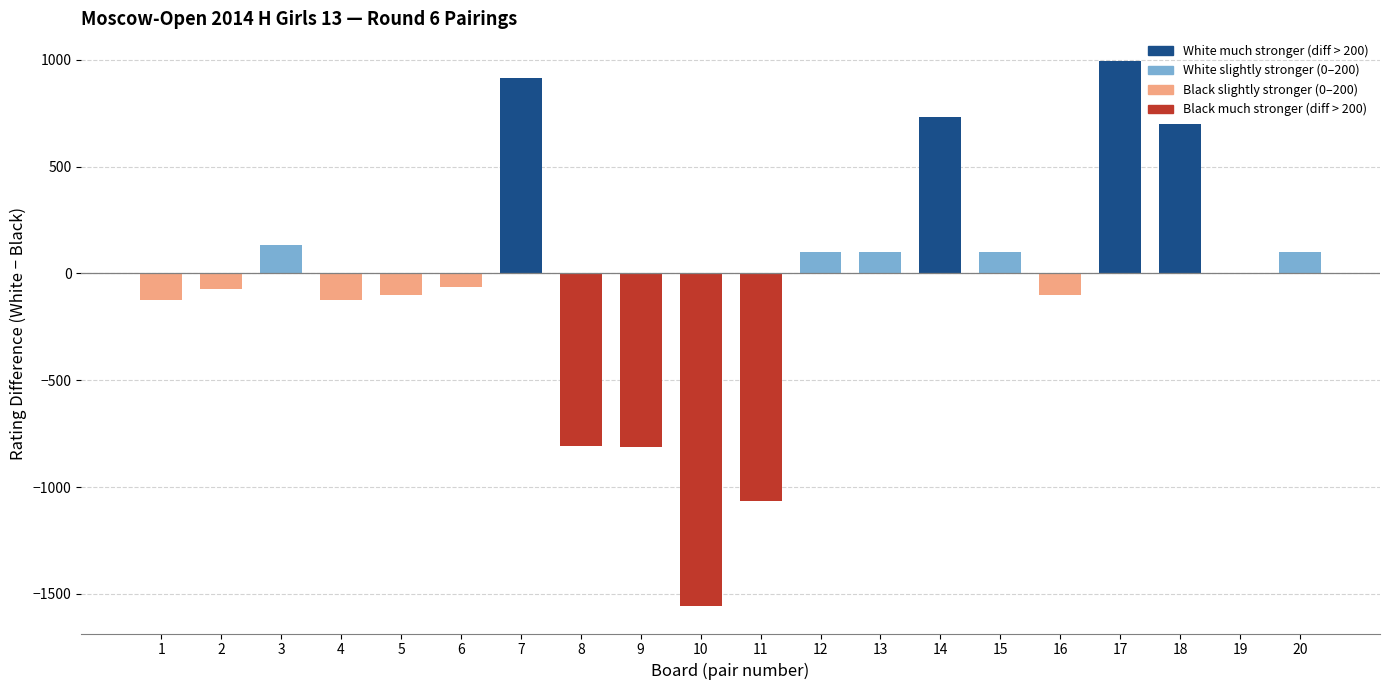

How many distinct data groups are displayed?

1